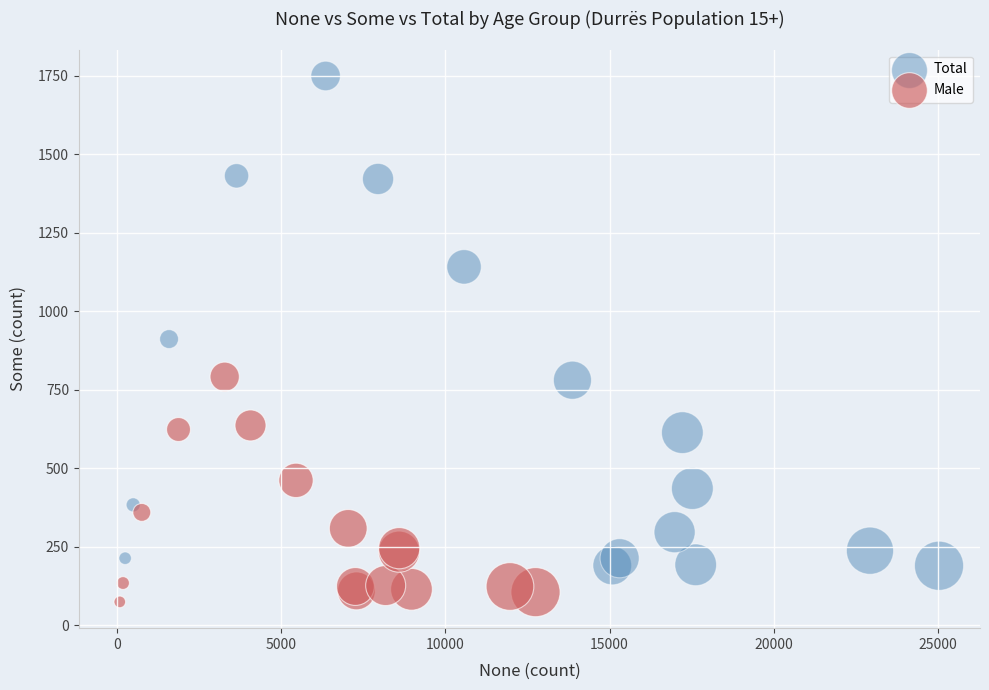

Which series contains the lowest Y value?

Male